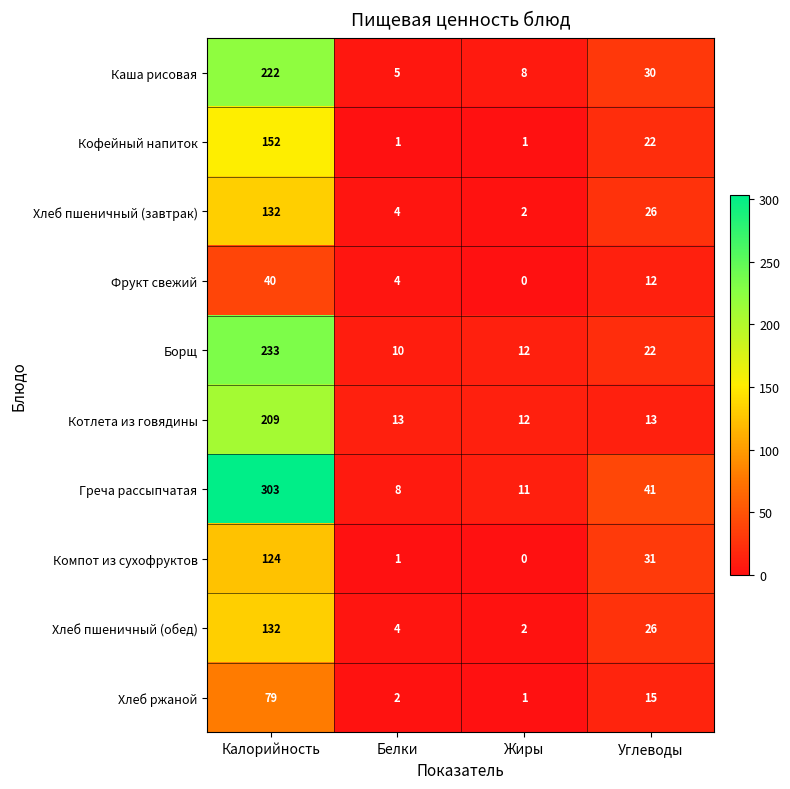

True or false: Греча рассыпчатая has a value of 8 at Белки.

True